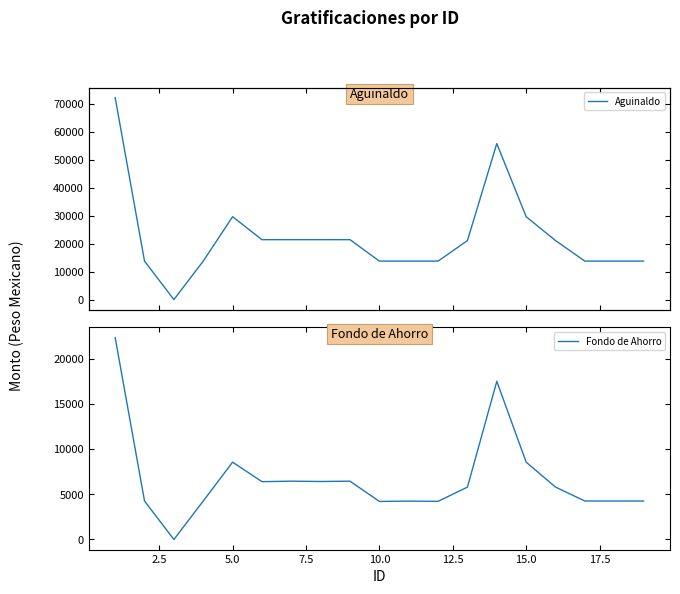

Which series has the largest total across all categories?

Aguinaldo